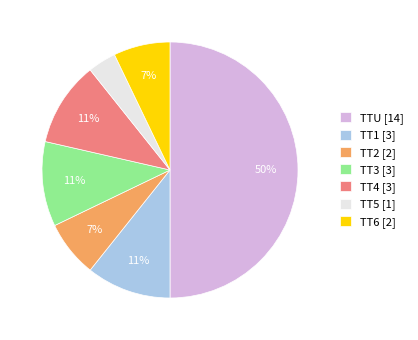

Which category has the smallest portion of the pie?

TT5